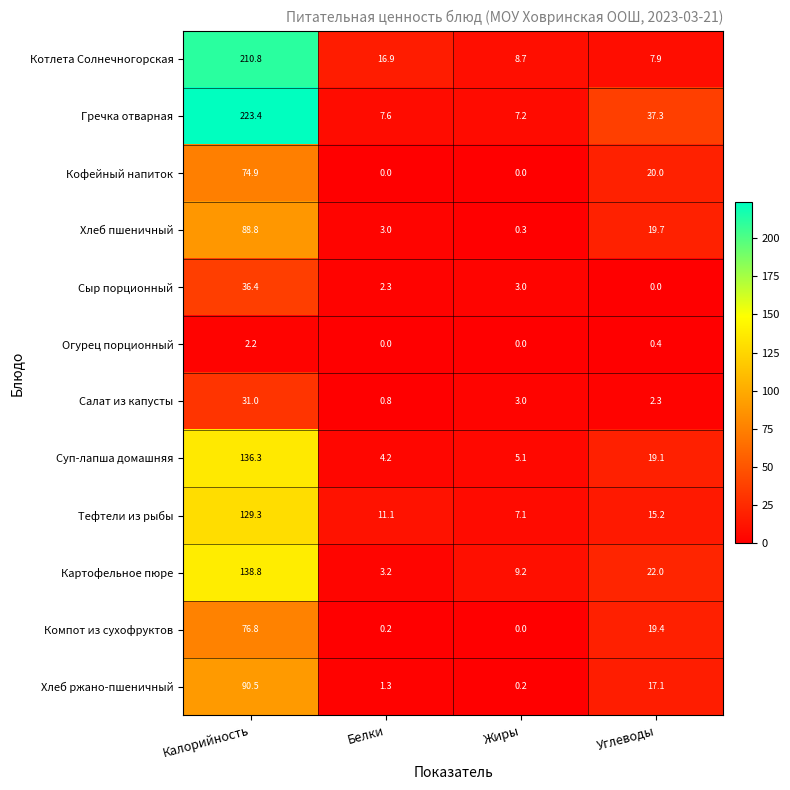

Is it true that Тефтели из рыбы equals 129.3 at Калорийность?

True